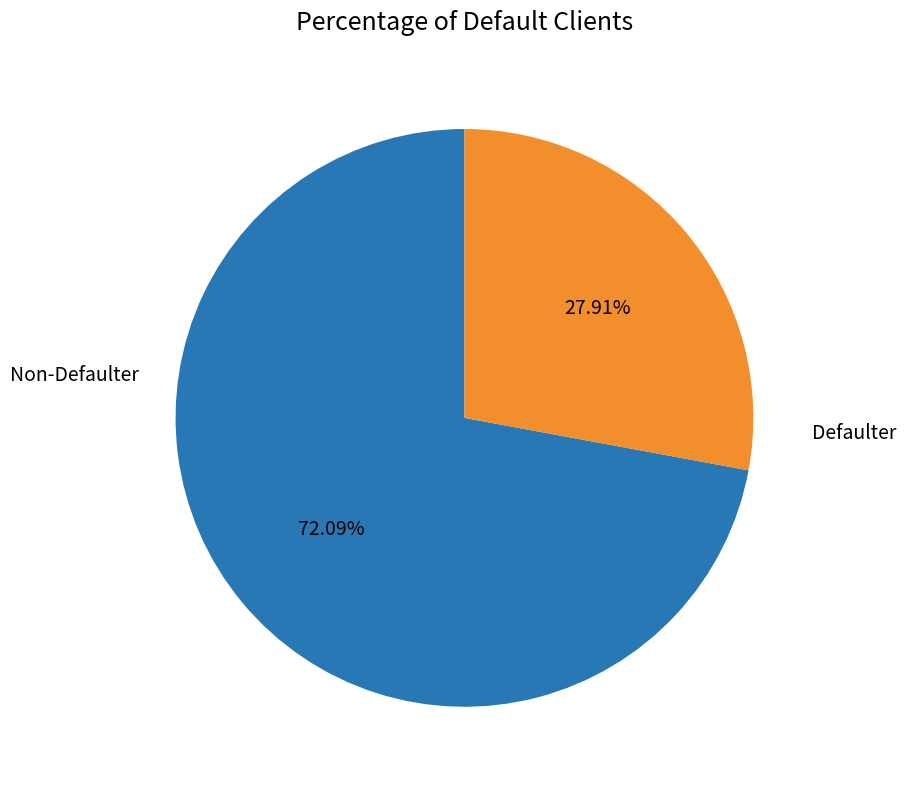

Is the sum of Defaulter and Non-Defaulter greater than half?

Yes